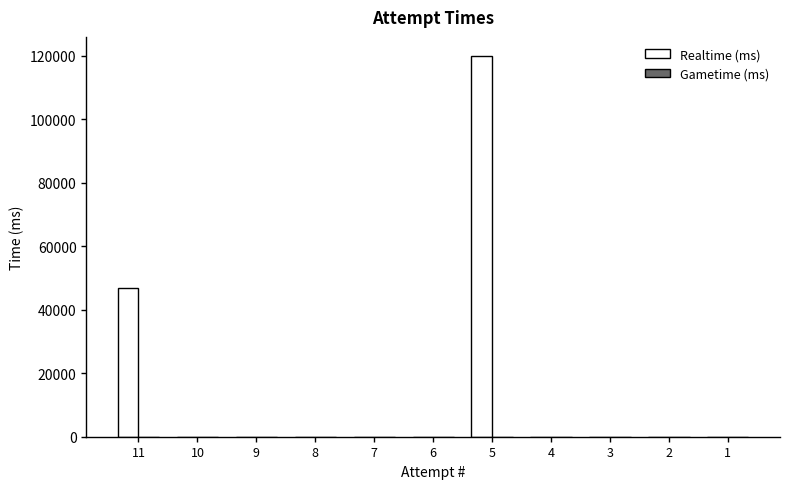

The value at 2 is 0. True or false?

True